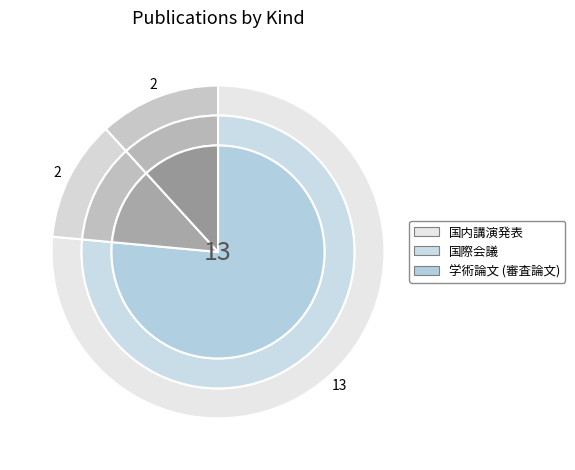

The 国際会議 slice represents 5% of the pie. True or false?

False